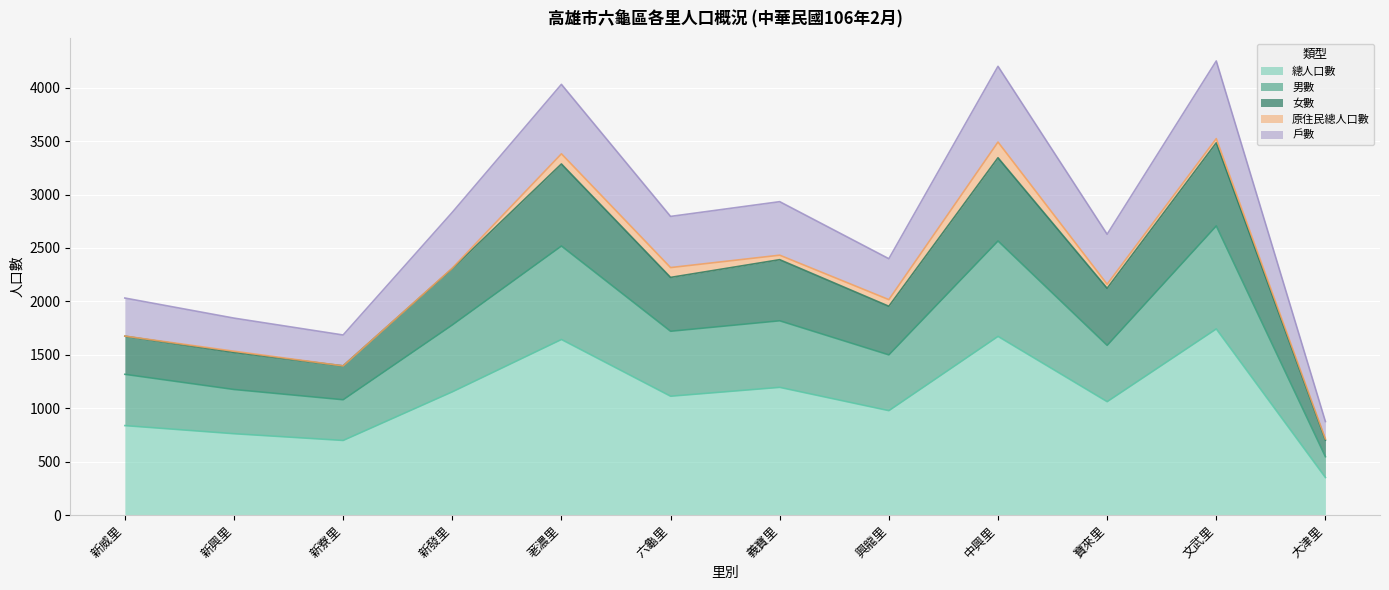

Which category has the lowest value in the 總人口數 series?

大津里